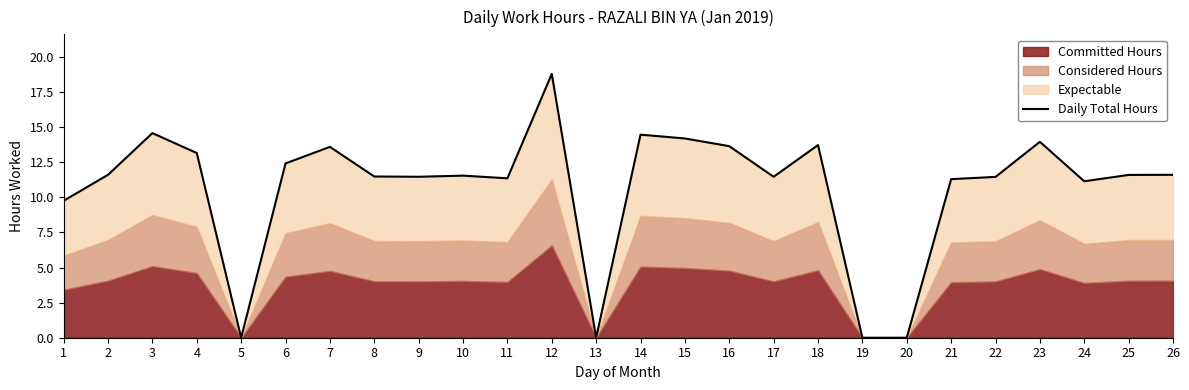

Where does the data first go above 11?

2